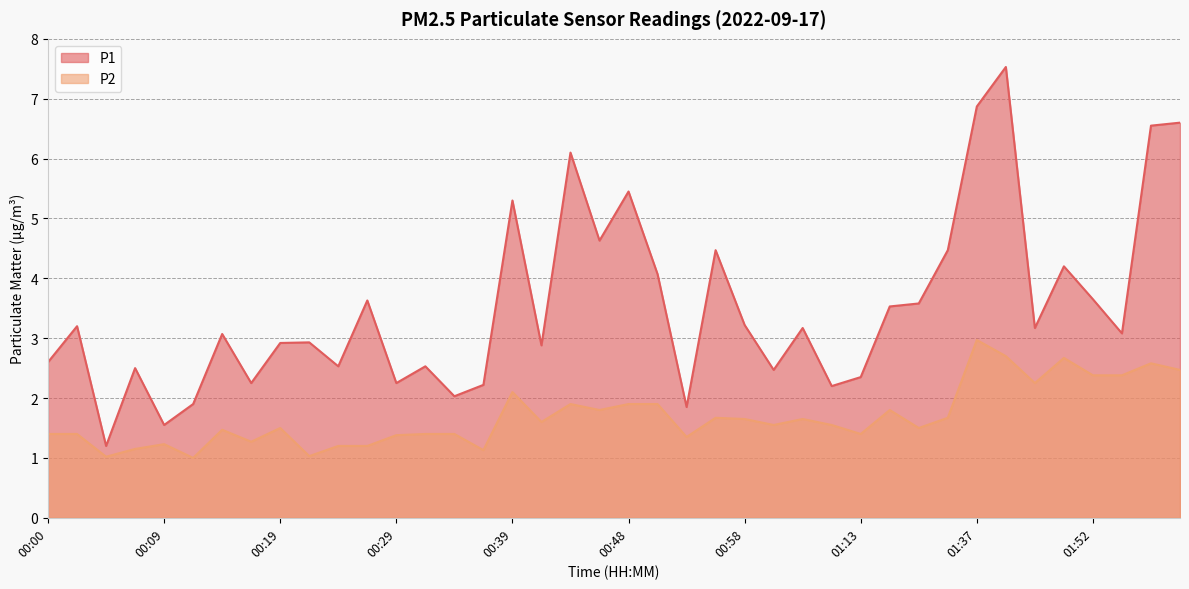

How many lines are shown in the chart?

2